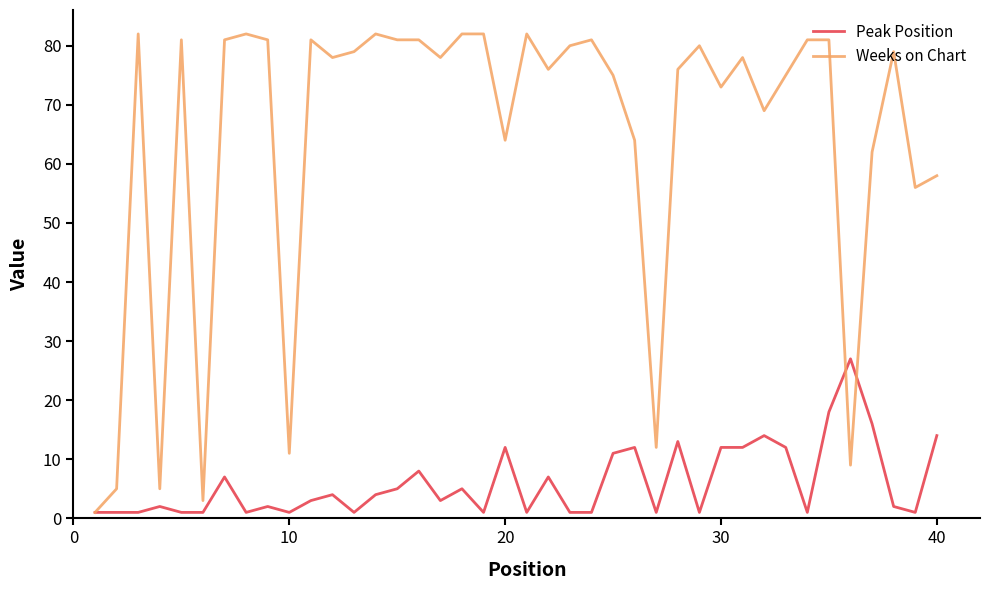

Rank the series by their maximum value, from highest to lowest.

Weeks on Chart, Peak Position